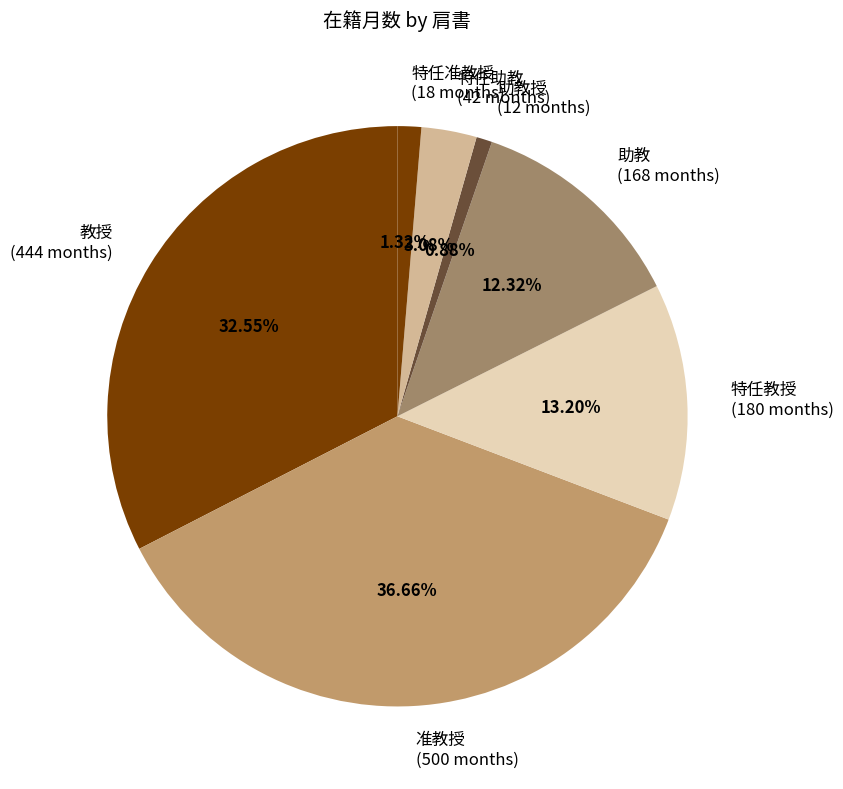

Does 准教授 account for over 50% of the chart?

No